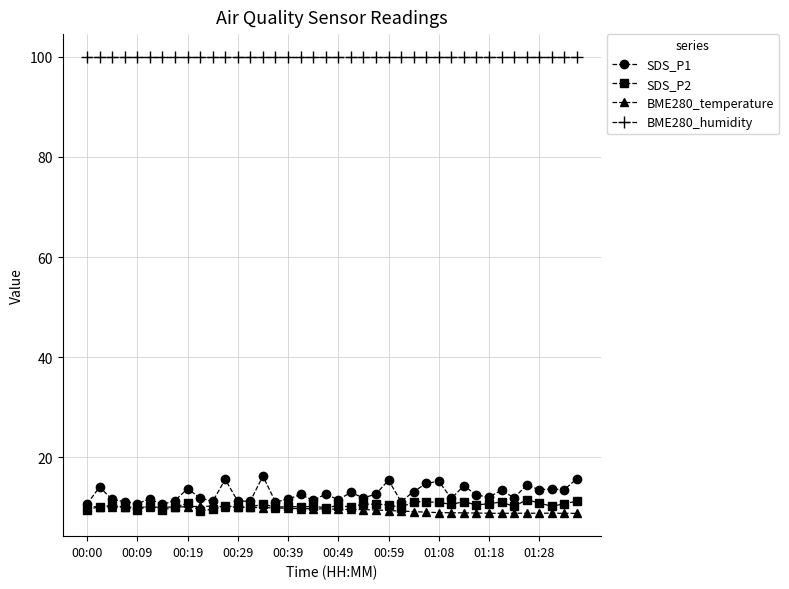

List the series in order of their peak value, lowest first.

BME280_temperature, SDS_P2, SDS_P1, BME280_humidity